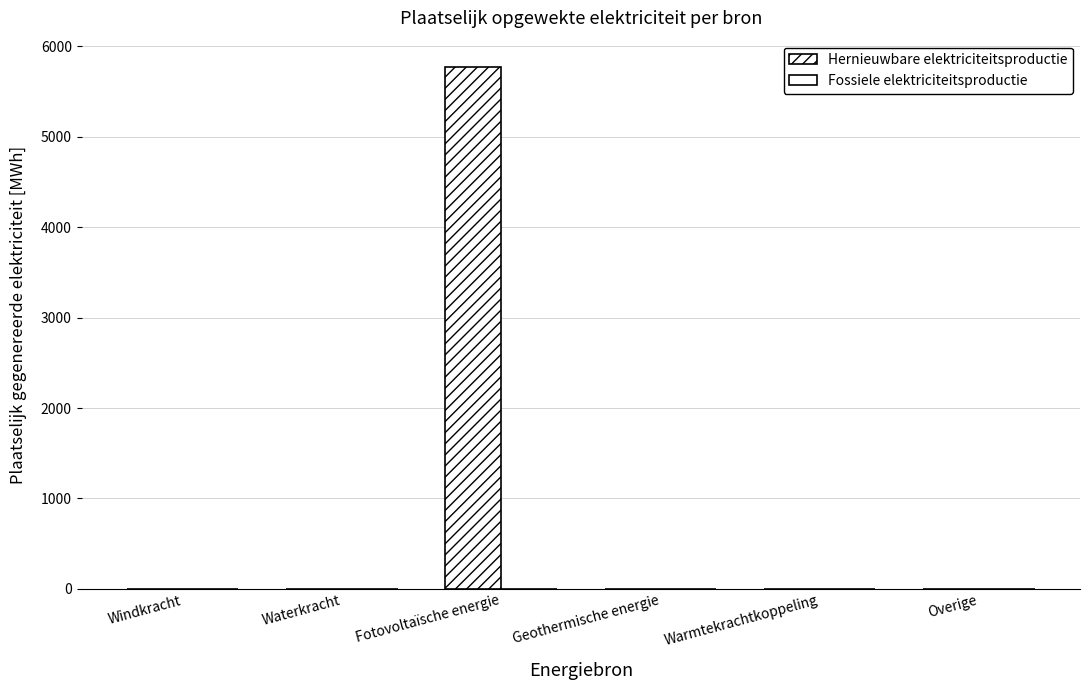

How many distinct data groups are displayed?

1